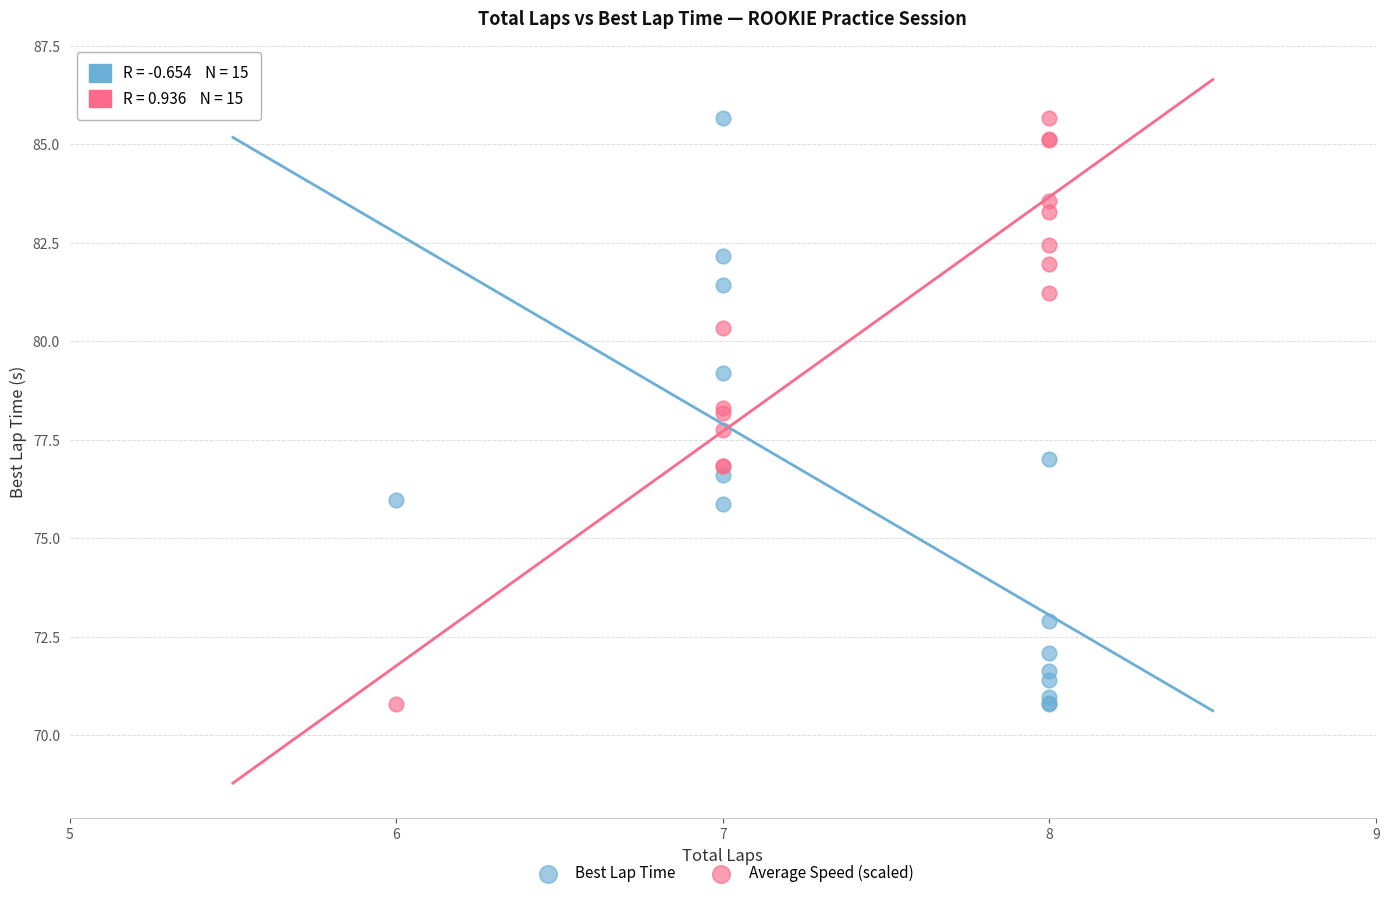

What is the X range (max minus min) for the scatter plot?

2.0